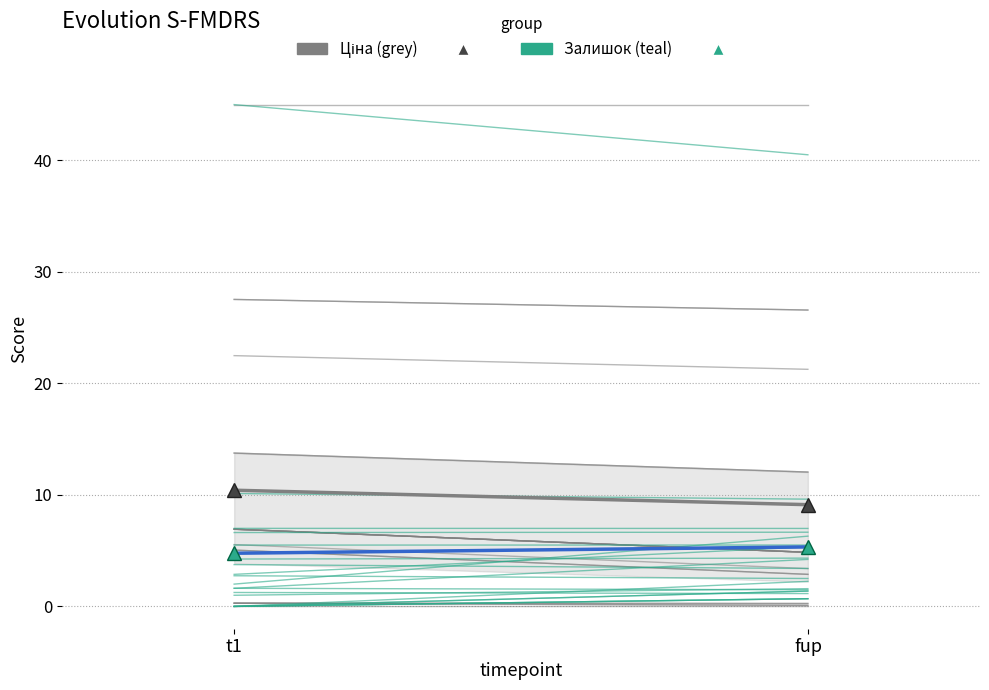

How many values in Залишок are above zero?

1